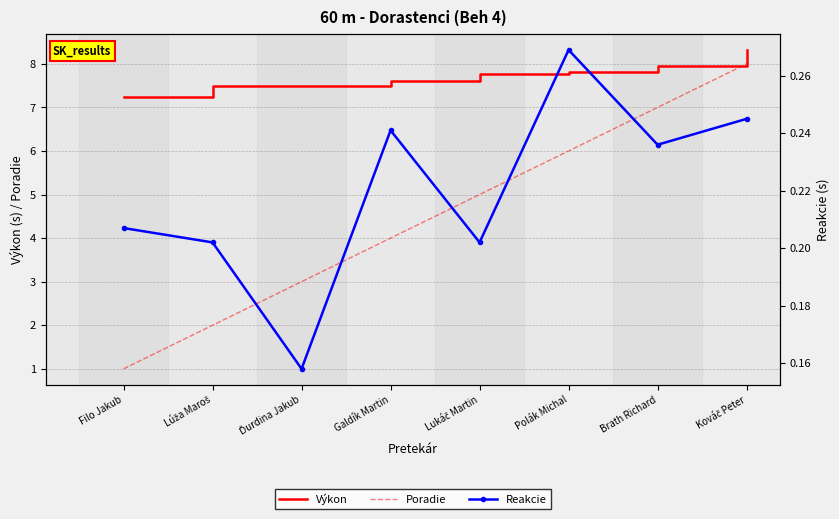

The value of Poradie at Brath Richard is 7.0. True or false?

True